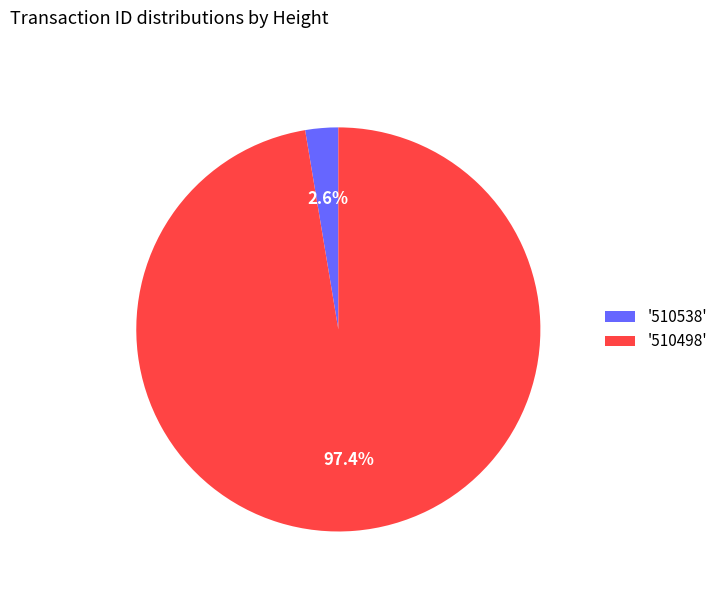

How many segments does this pie chart have?

2